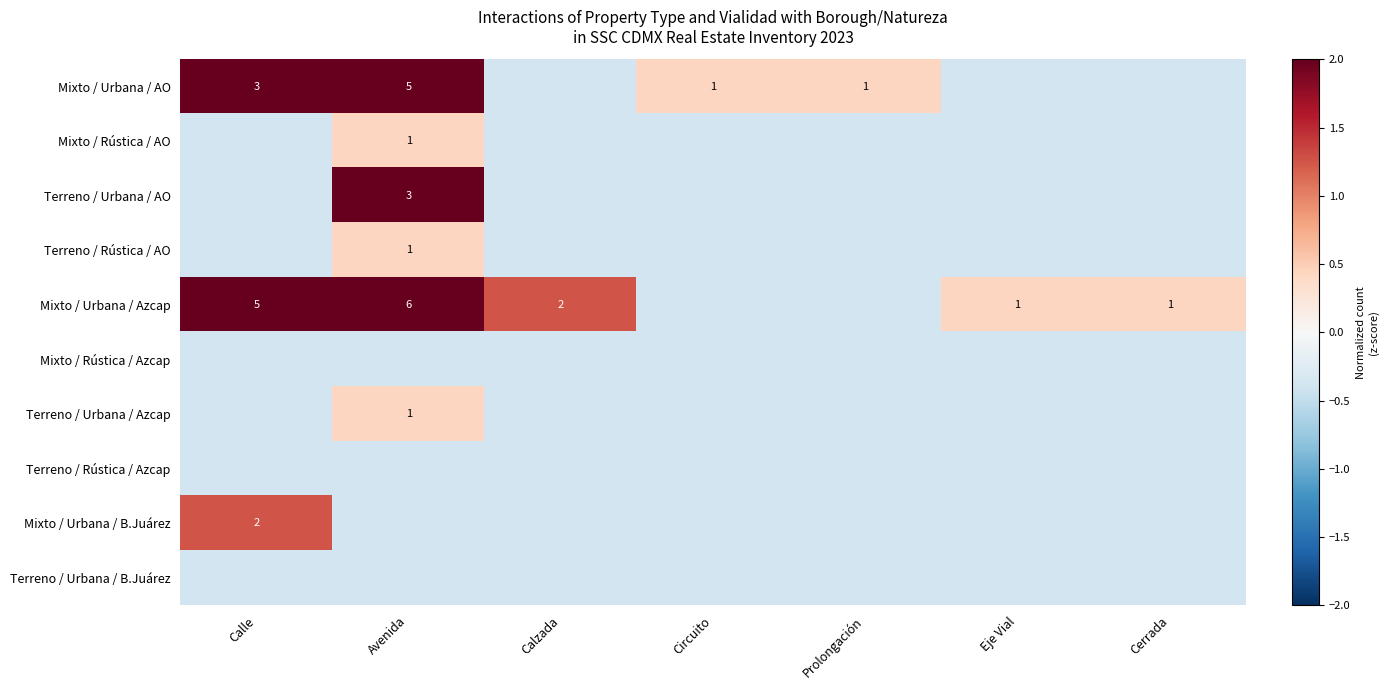

What is the minimum value shown in the chart?

-0.4